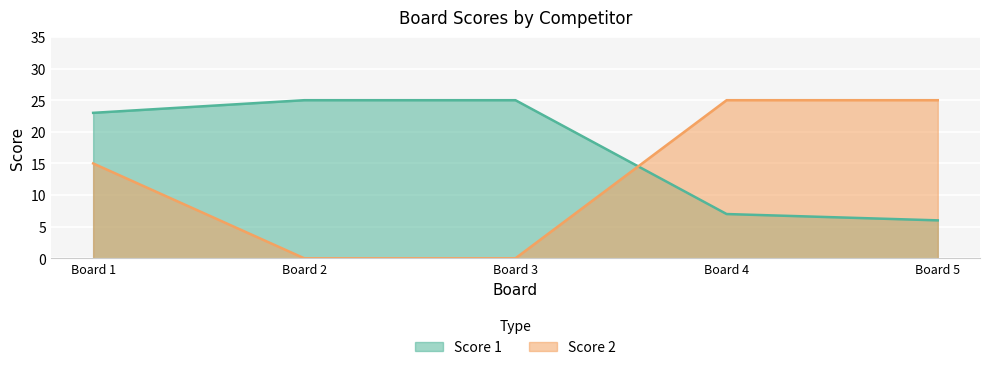

How many lines are shown in the chart?

2